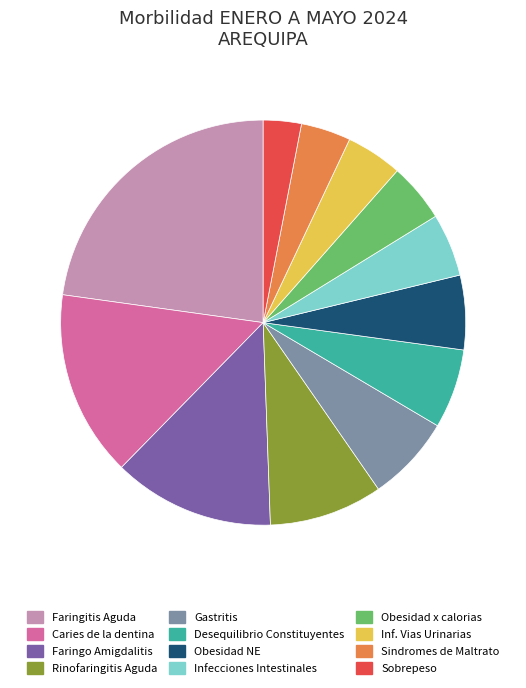

Is the sum of Infecciones Intestinales and Faringo Amigdalitis greater than half?

No